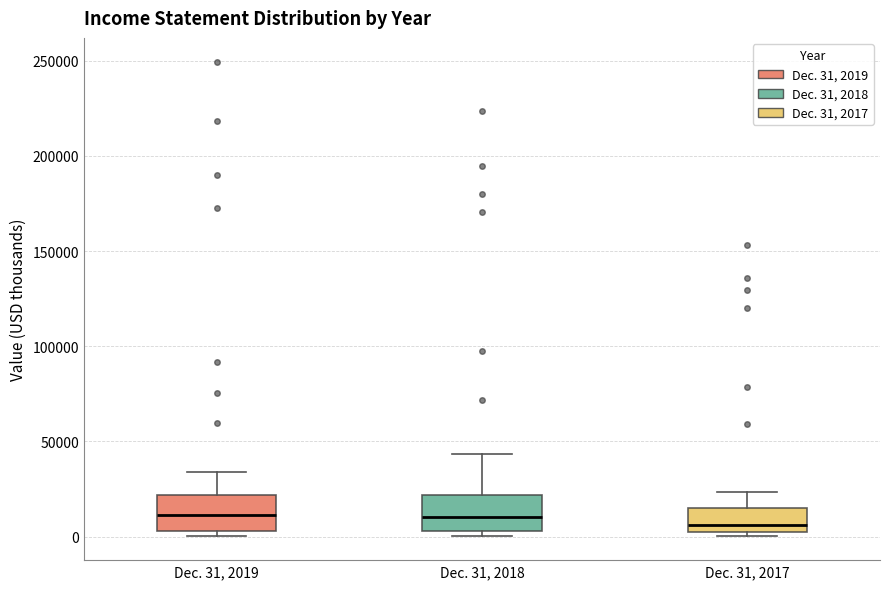

Where does the median line of the box for Dec. 31, 2018 sit on the y-axis? The values are not printed on the chart, so give them approximately, as read against the axis.

10000